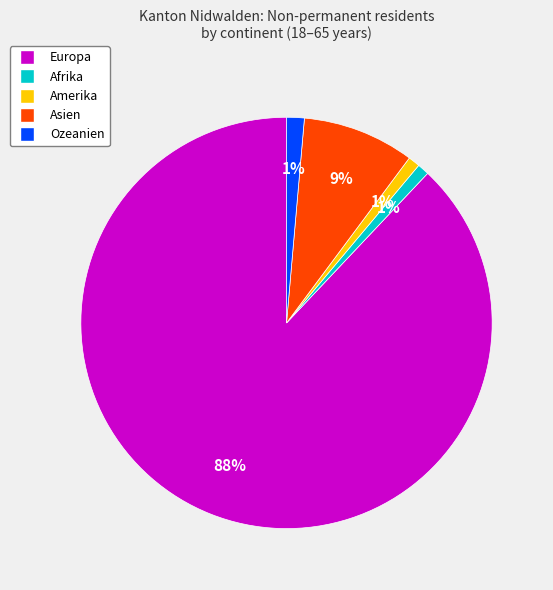

How many slices are in this pie chart?

5